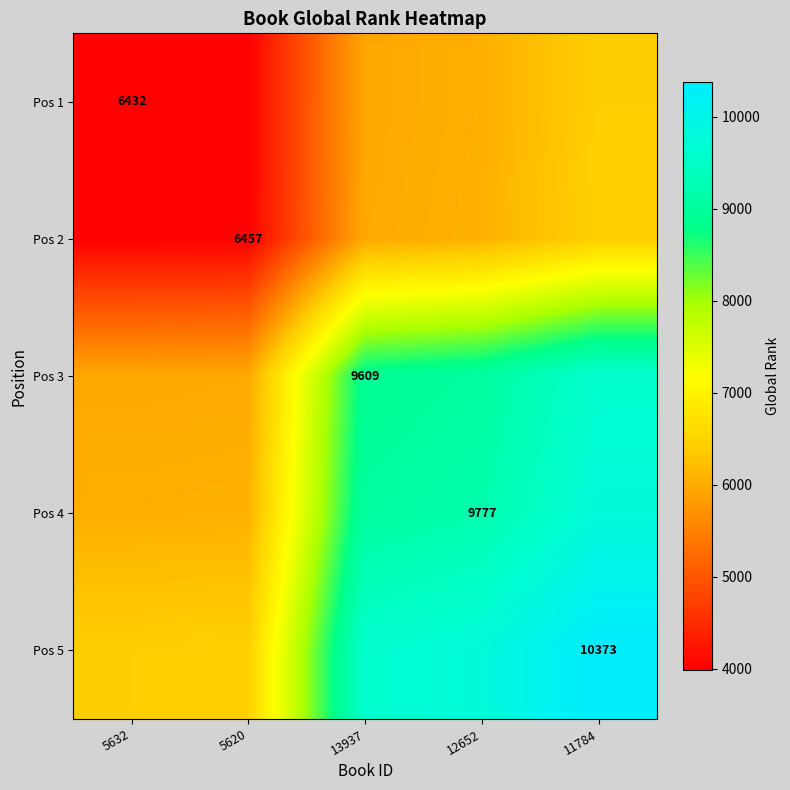

At which category is the sum across all series the highest?

11784